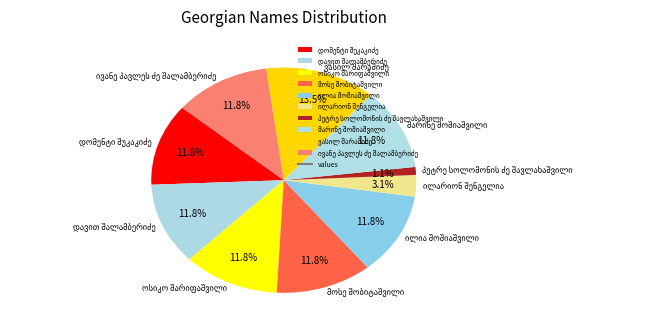

Is there a majority slice in this chart?

No